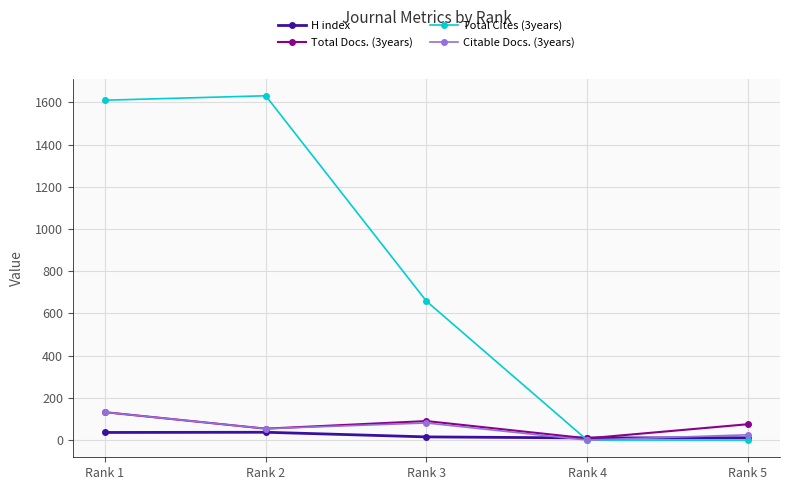

In Total Docs. (3years), how many points are higher than both neighbors (excluding endpoints)?

1